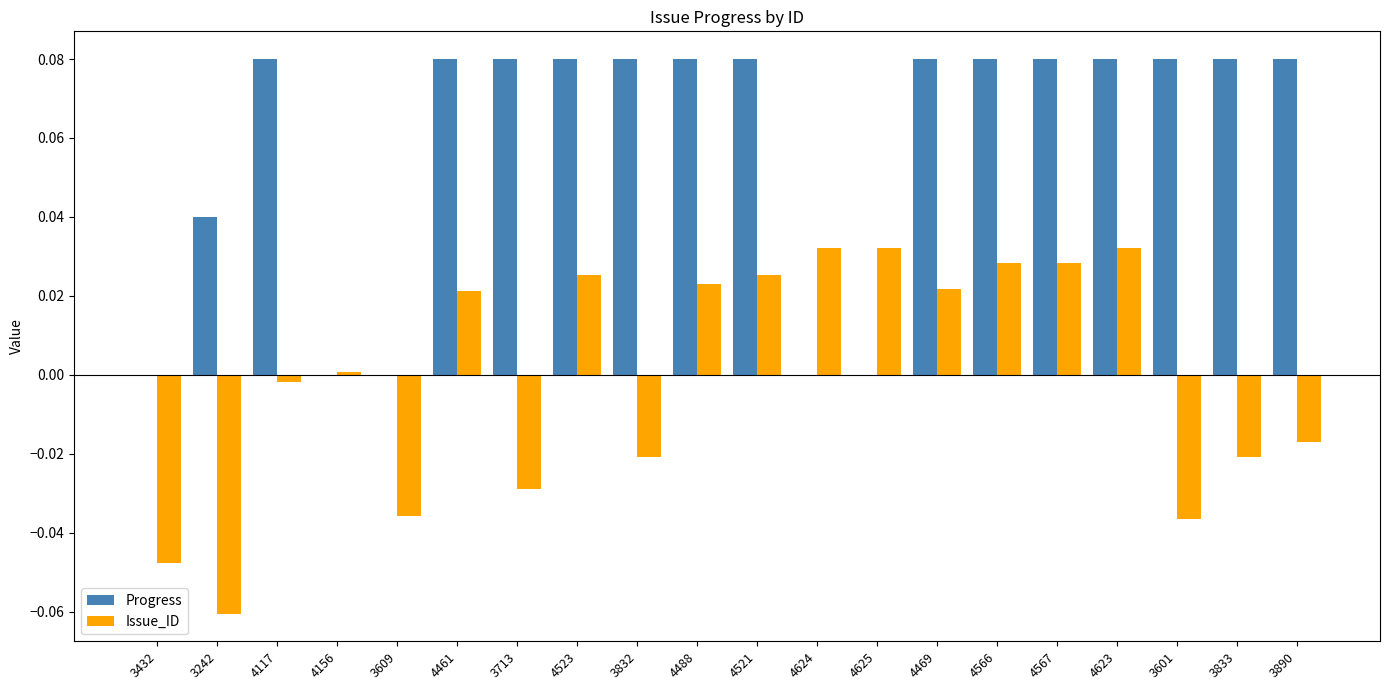

The value of Issue_ID at 4488 is 0.0. True or false?

True